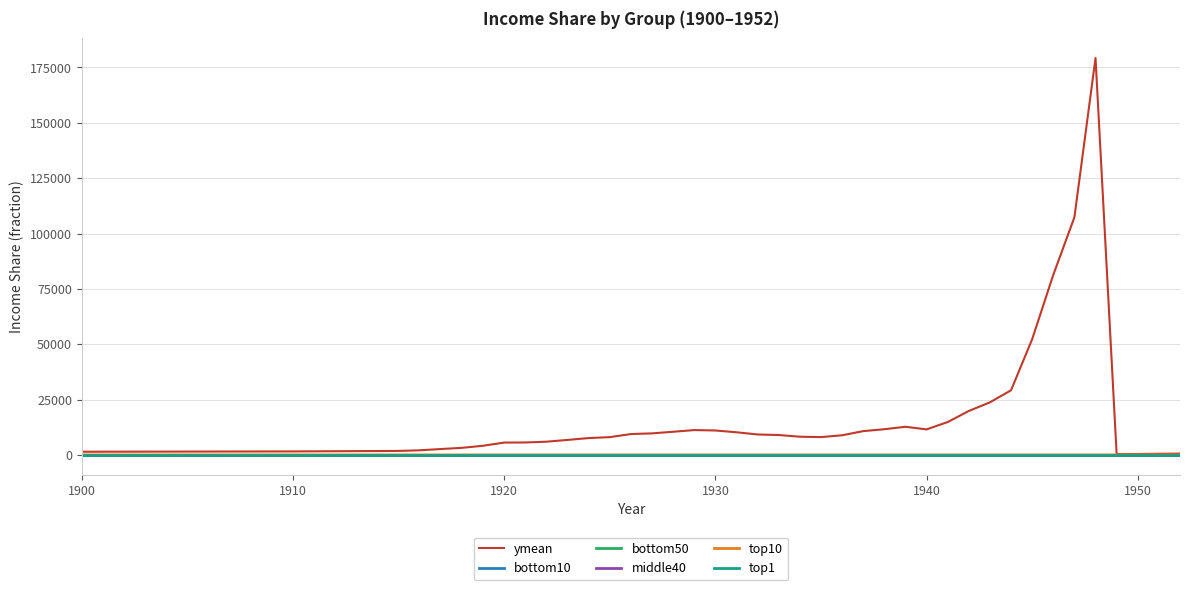

What is the difference between the second highest and minimum values in the bottom50 series?

0.1